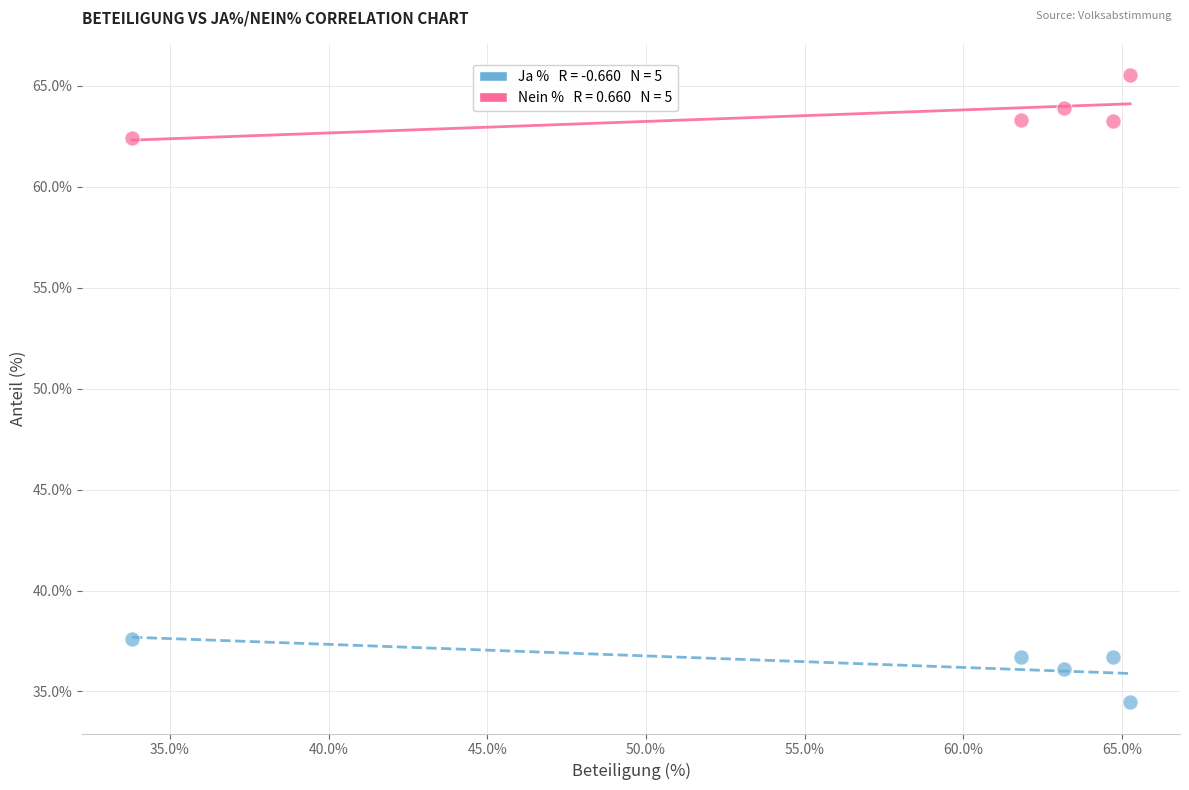

Across all data points, what is the average X value?

57.7